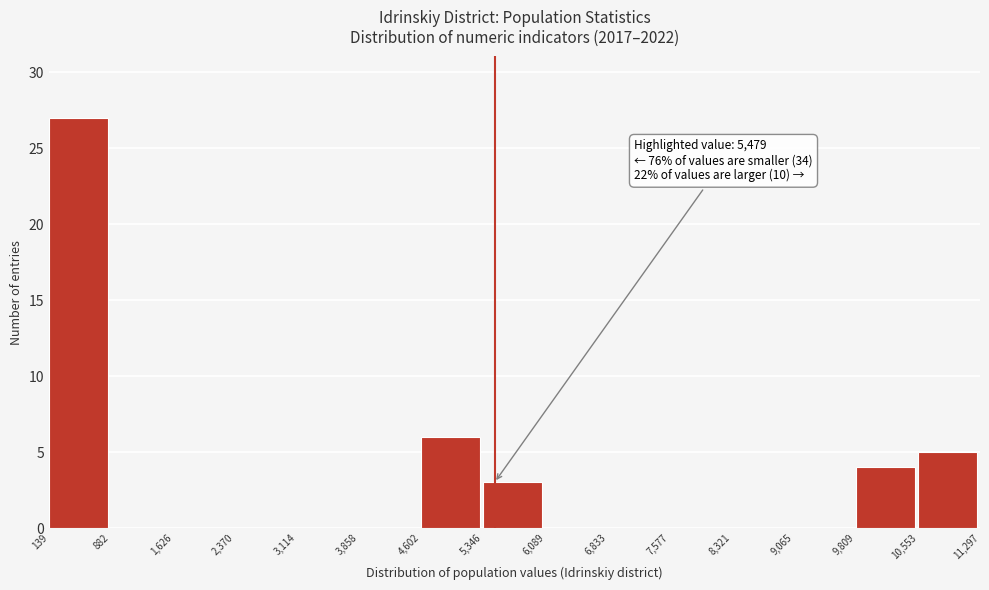

Which range on the x-axis has the tallest bar?

139 to 882